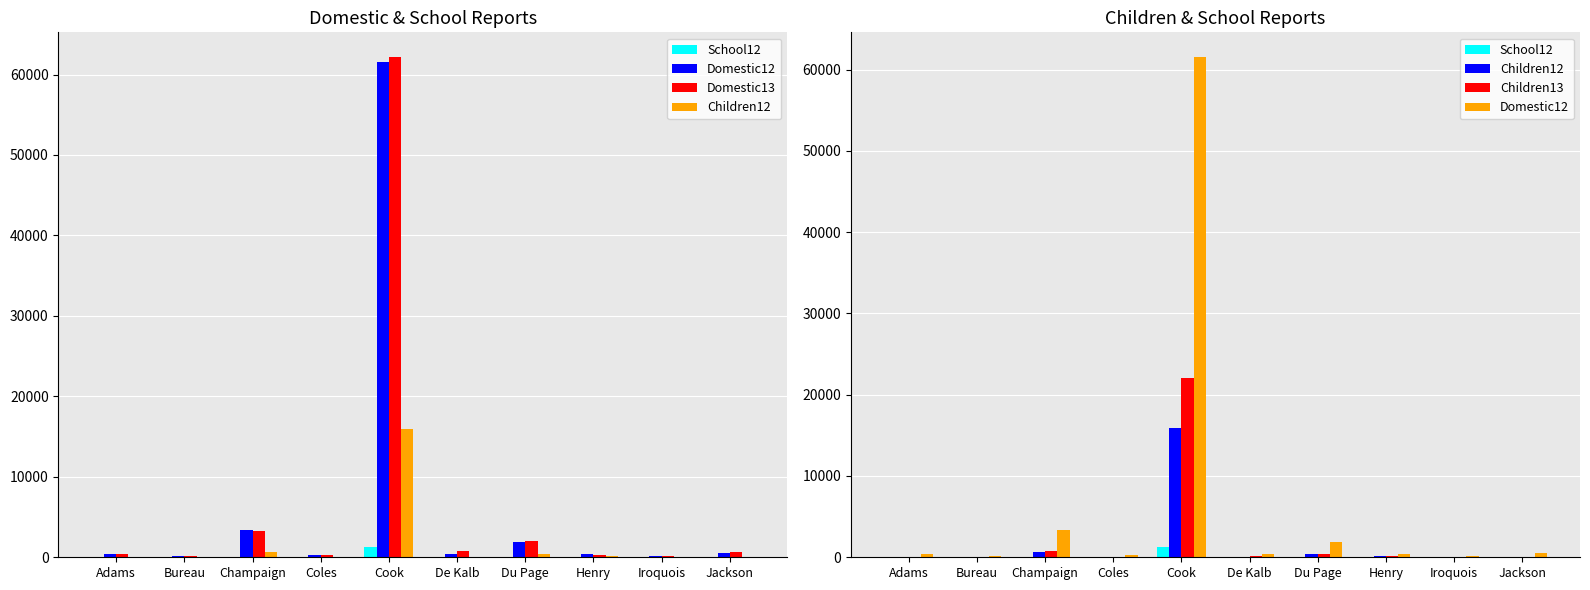

Is it true that Domestic12 equals 571 at Jackson?

True